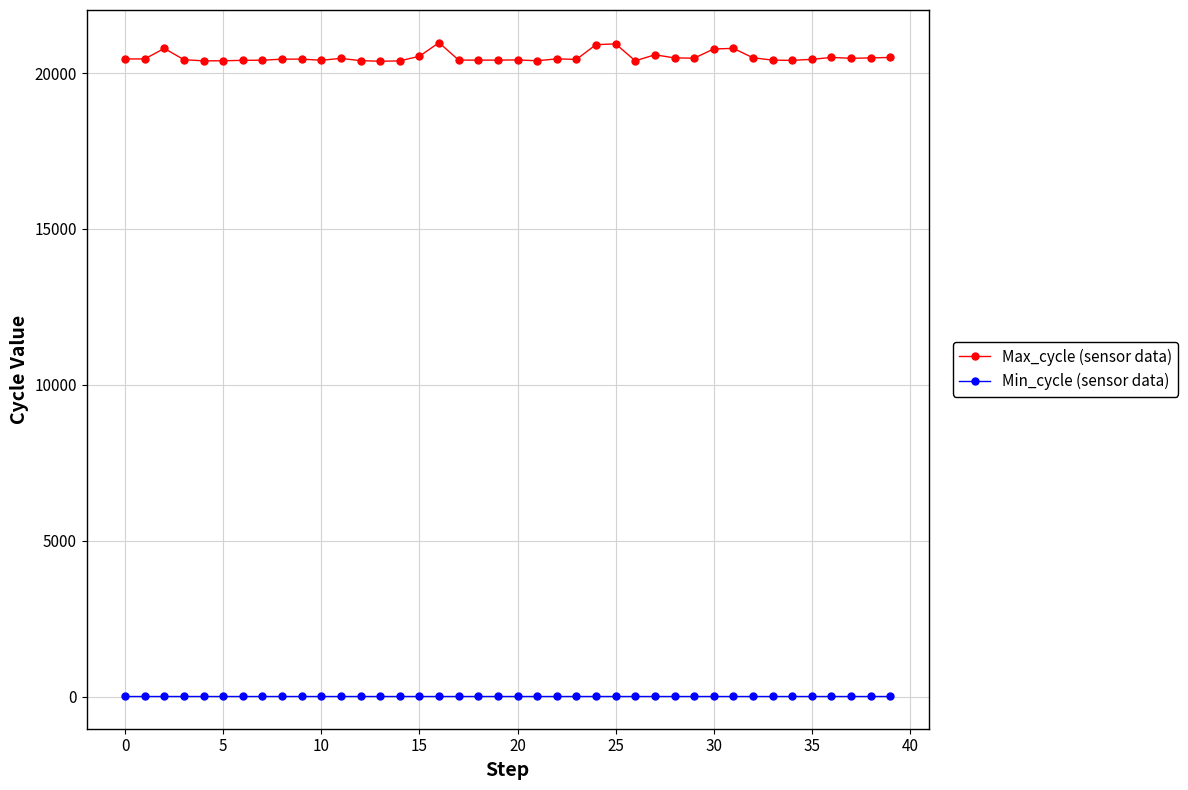

What is the sum of all Max_cycle (sensor data) values?

820222